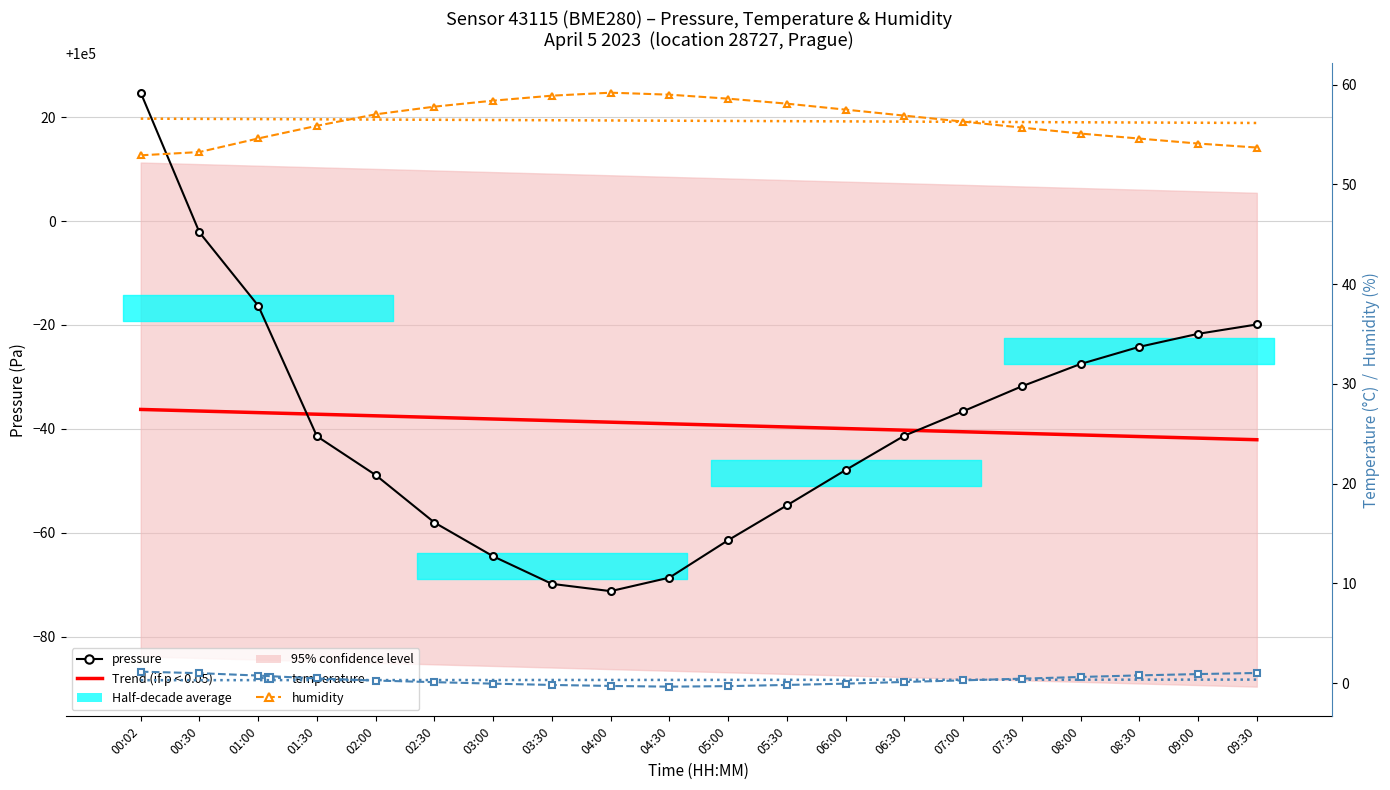

How many values in the temperature series exceed 0?

13